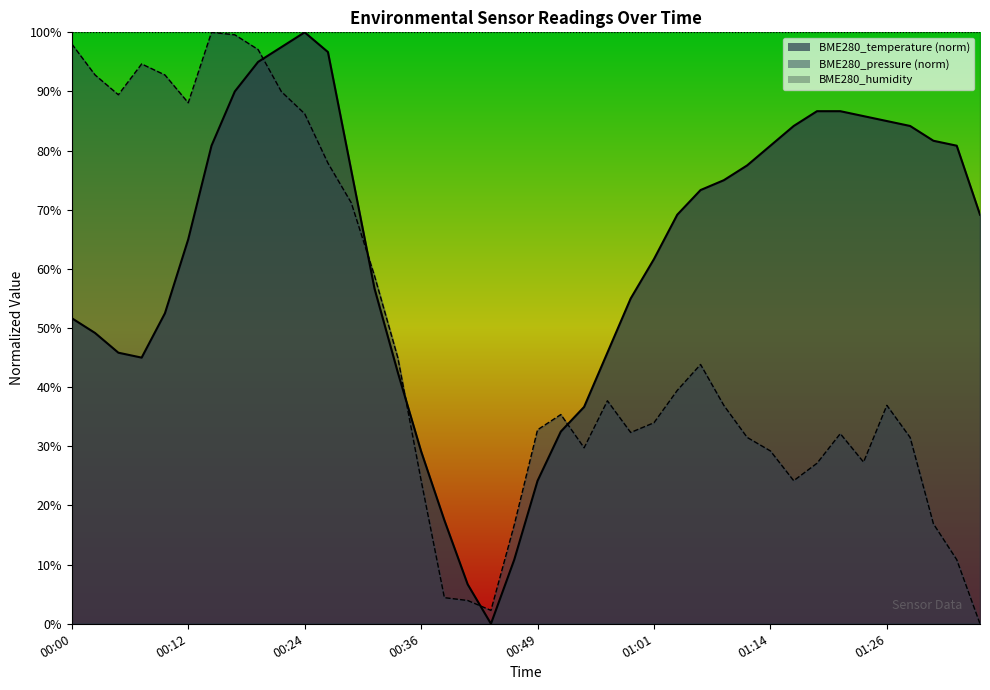

True or false: BME280_temperature and BME280_pressure_norm intersect in this chart.

True